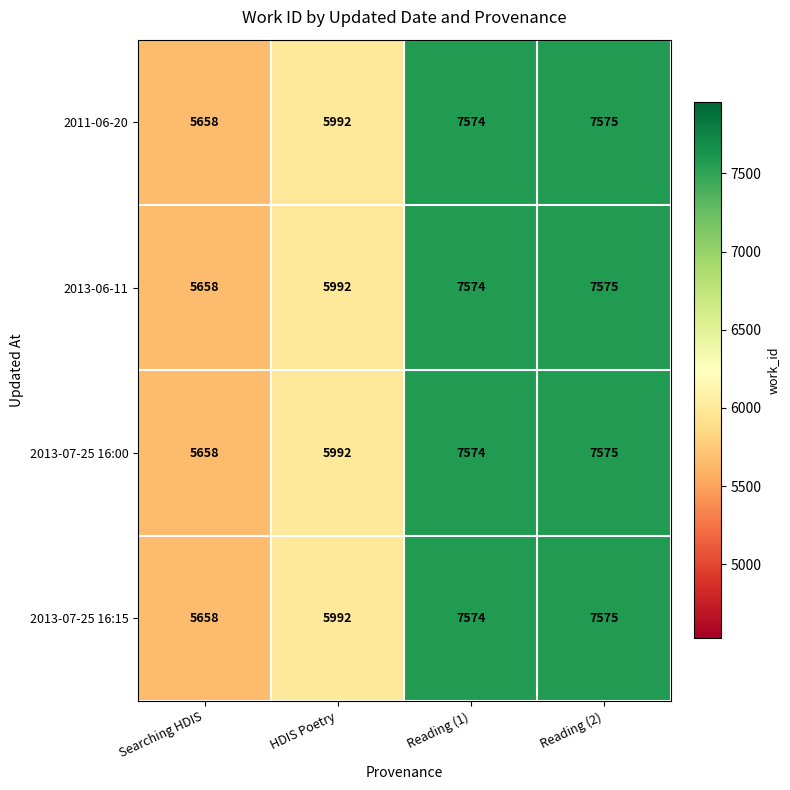

At which category is the sum across all series the highest?

Reading (2)